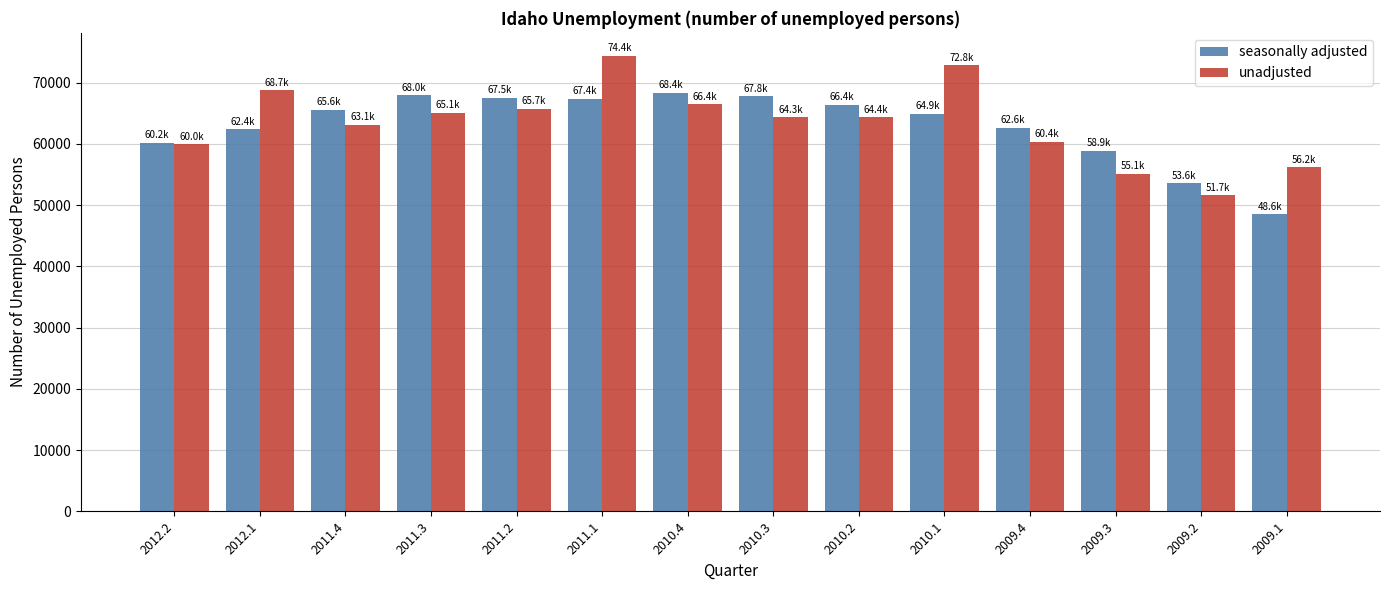

How many bars are there in each group?

2